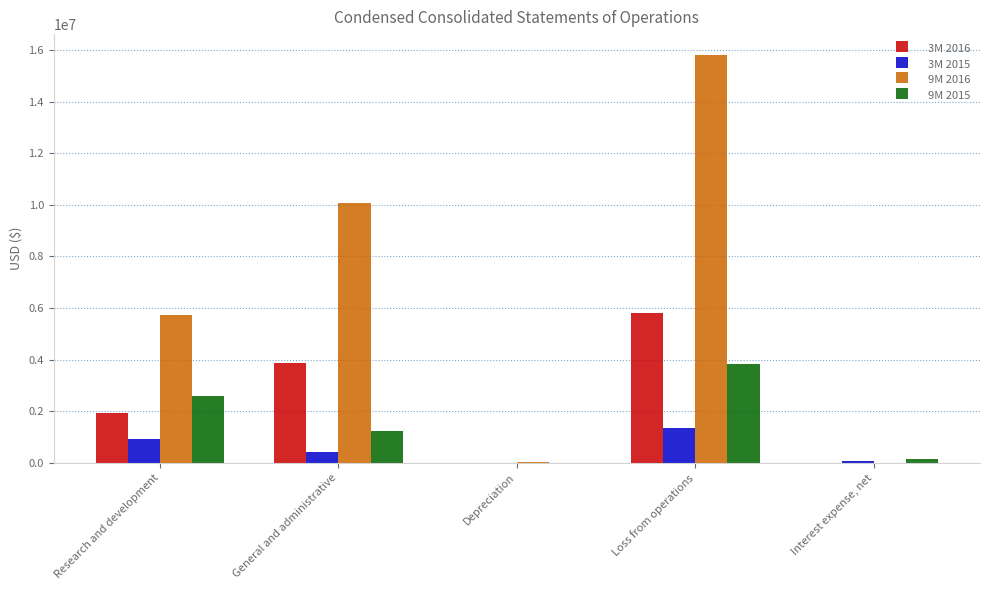

True or false: 9M 2015 has a value of 3836914 at Loss from operations.

True